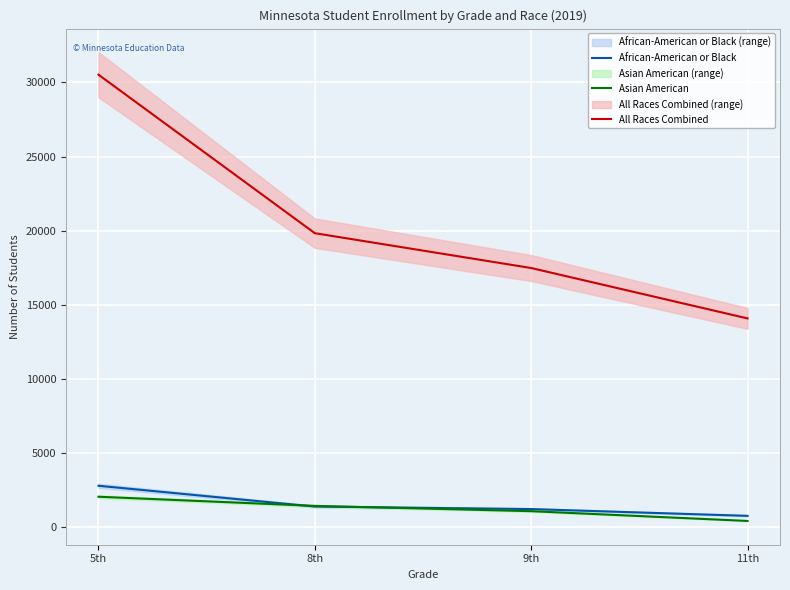

The African-American or Black series shows 765 at 11th. True or false?

True